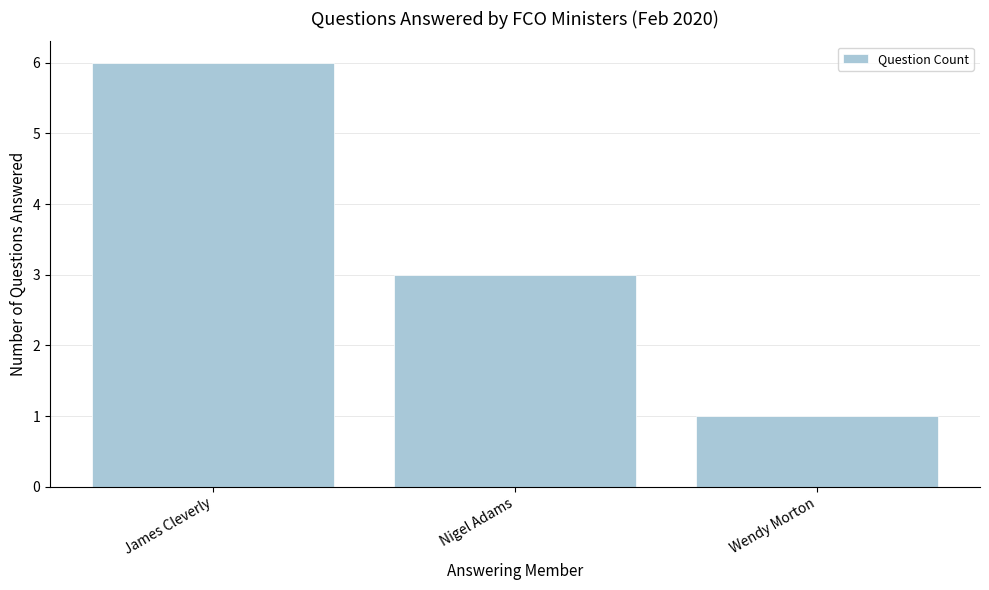

The chart shows a value of 1 at Wendy Morton. True or false?

True